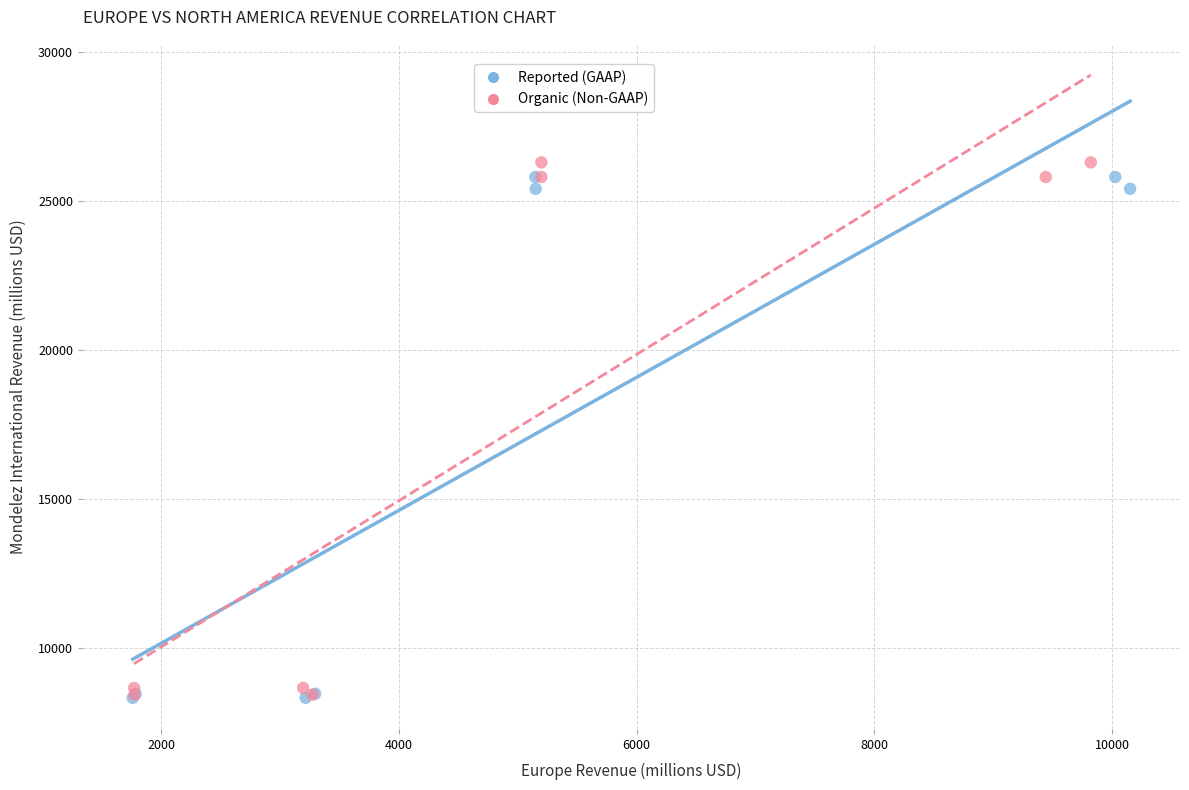

What are all the series names shown in the legend?

Reported (GAAP), Organic (Non-GAAP)